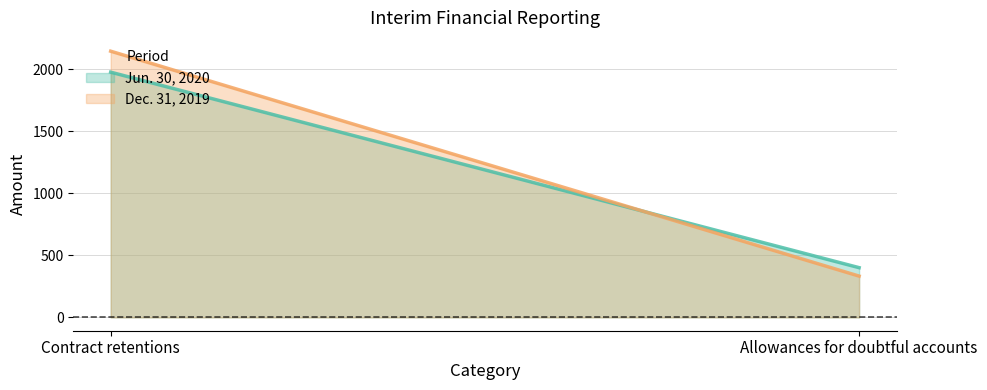

Which series changed the most between Contract retentions and Allowances for doubtful accounts?

Dec. 31, 2019